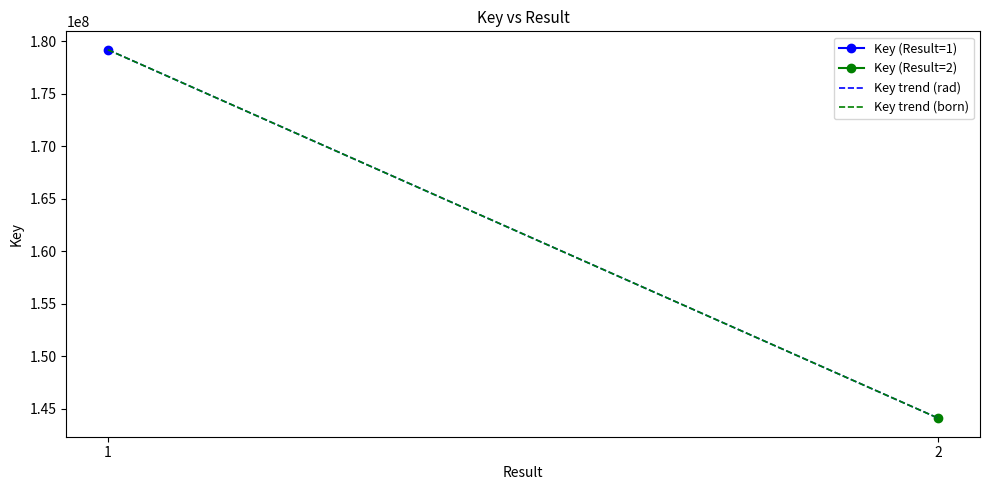

What is the total value across all series at 2?

288161634